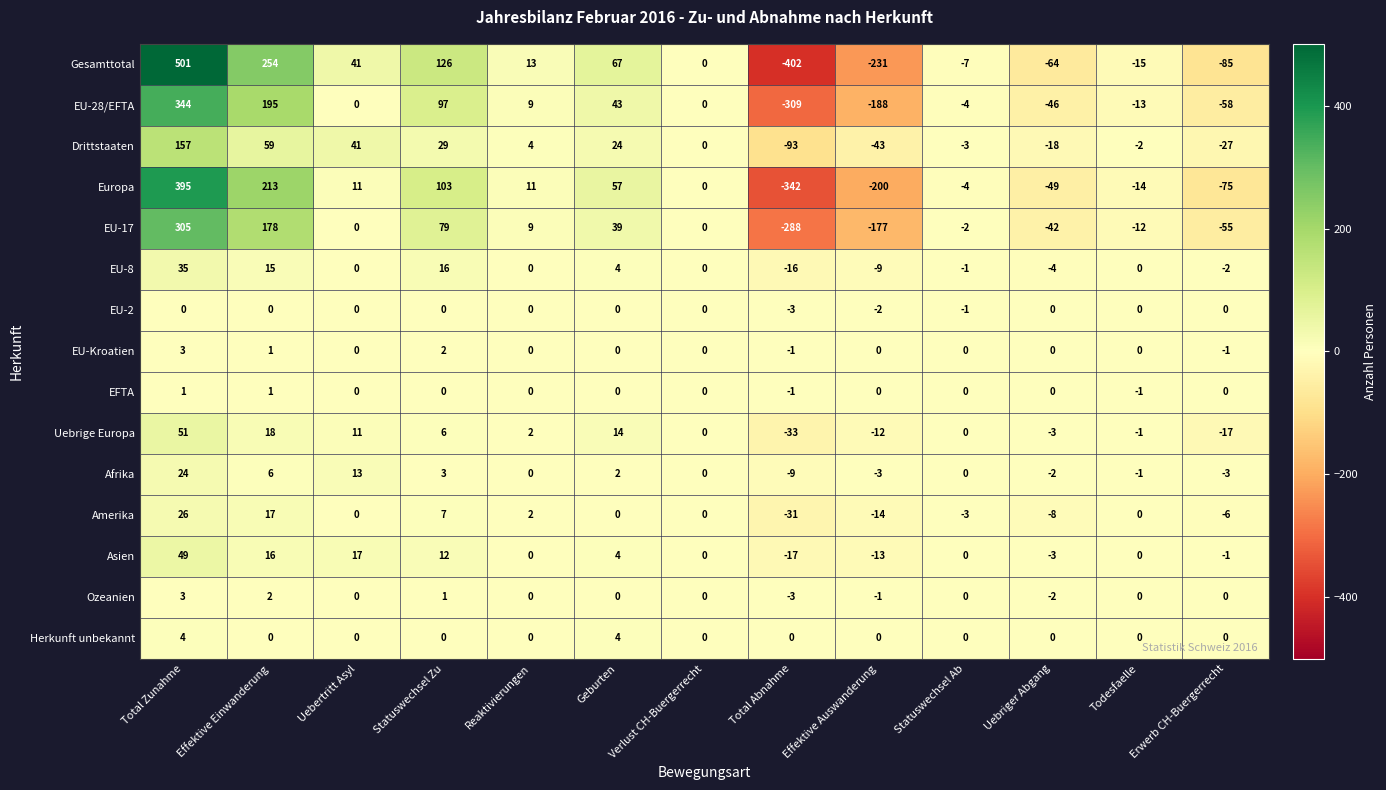

What is the smallest value displayed?

-402